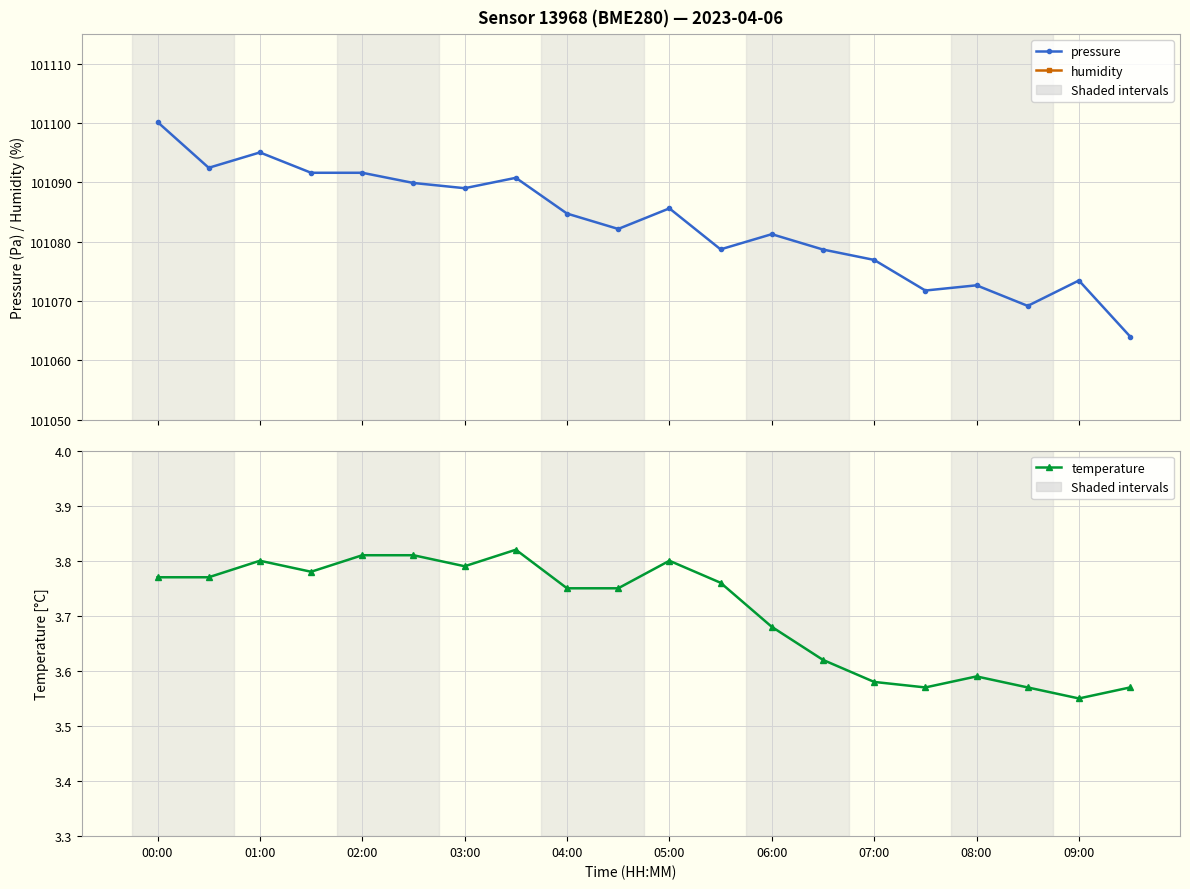

True or false: humidity and pressure intersect in this chart.

False